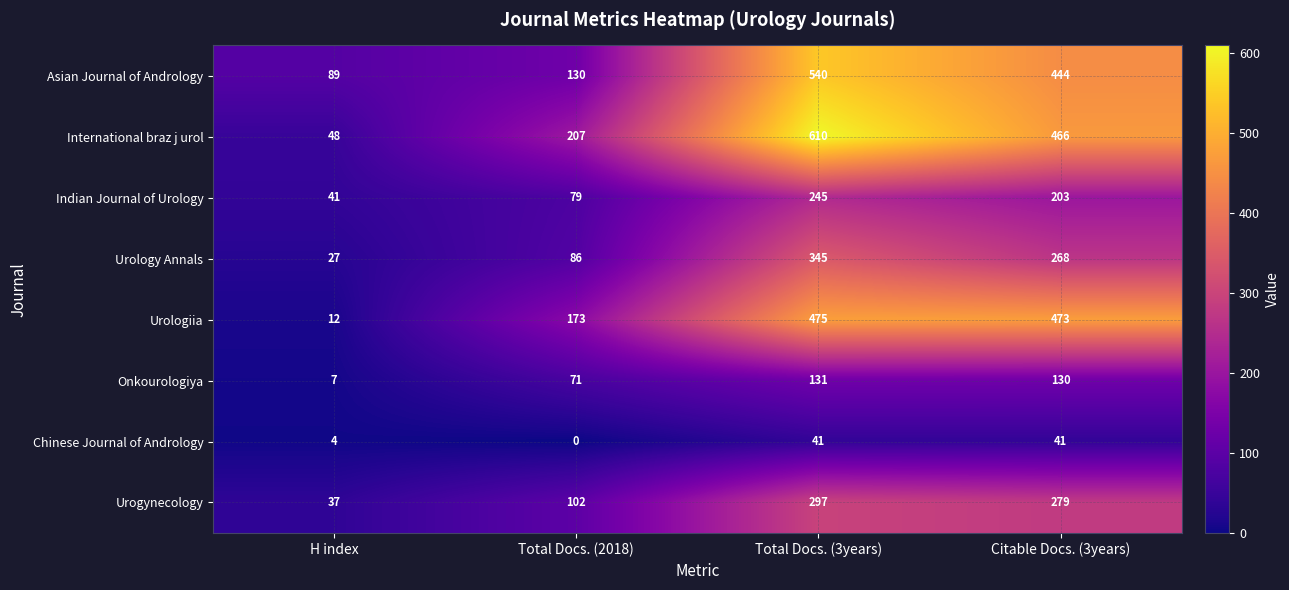

Count the number of data series in this chart.

8